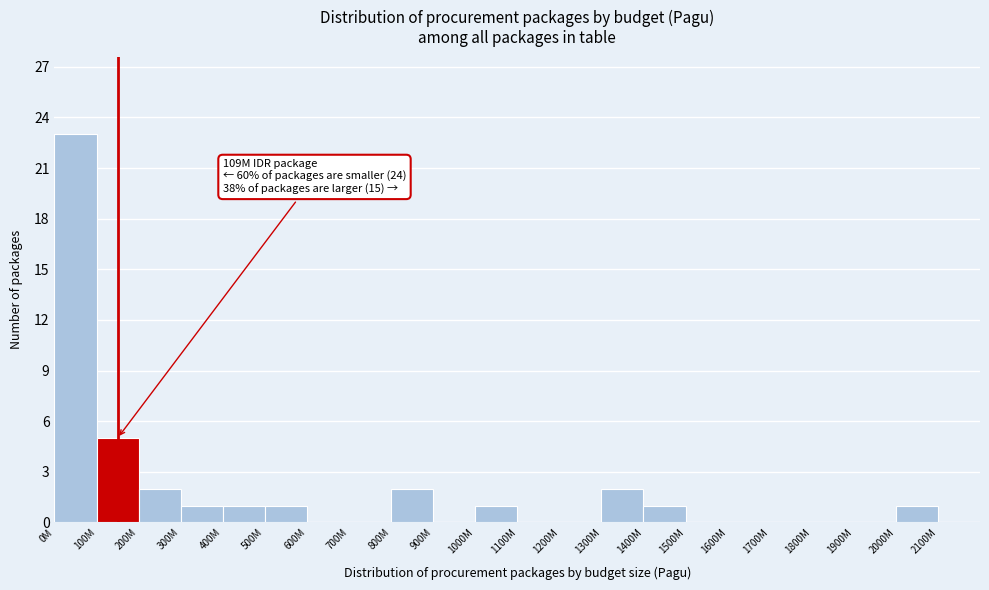

Reading left to right, what are all the values shown in this chart?

0M=23	100M=5	200M=2	300M=1	400M=1	500M=1	600M=0	700M=0	800M=2	900M=0	1000M=1	1100M=0	1200M=0	1300M=2	1400M=1	1500M=0	1600M=0	1700M=0	1800M=0	1900M=0	2000M=1	2100M=0